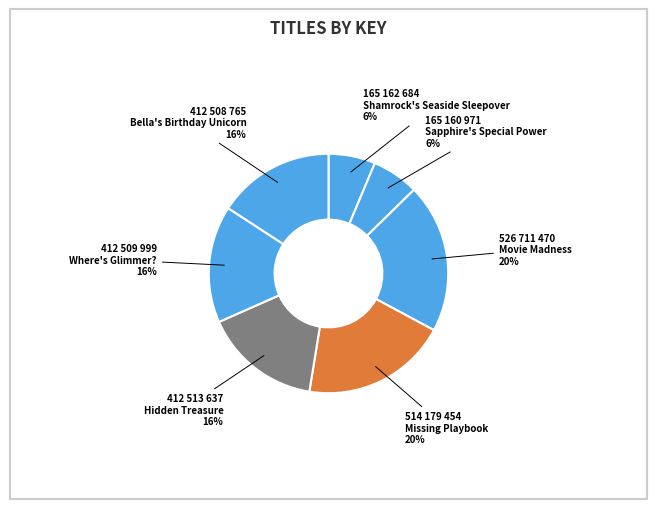

What percentage do Sapphire's Special Power and Hidden Treasure together represent?

22.1%